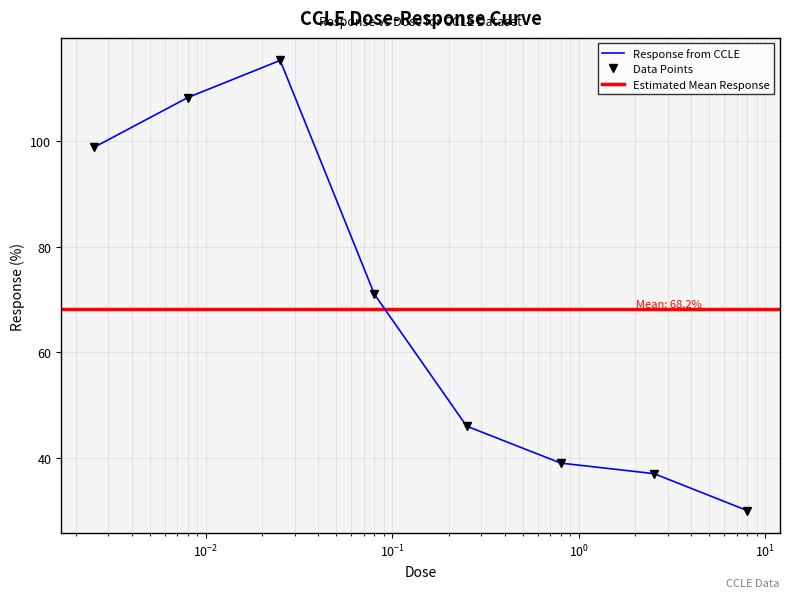

Does the chart have visible grid lines?

Yes